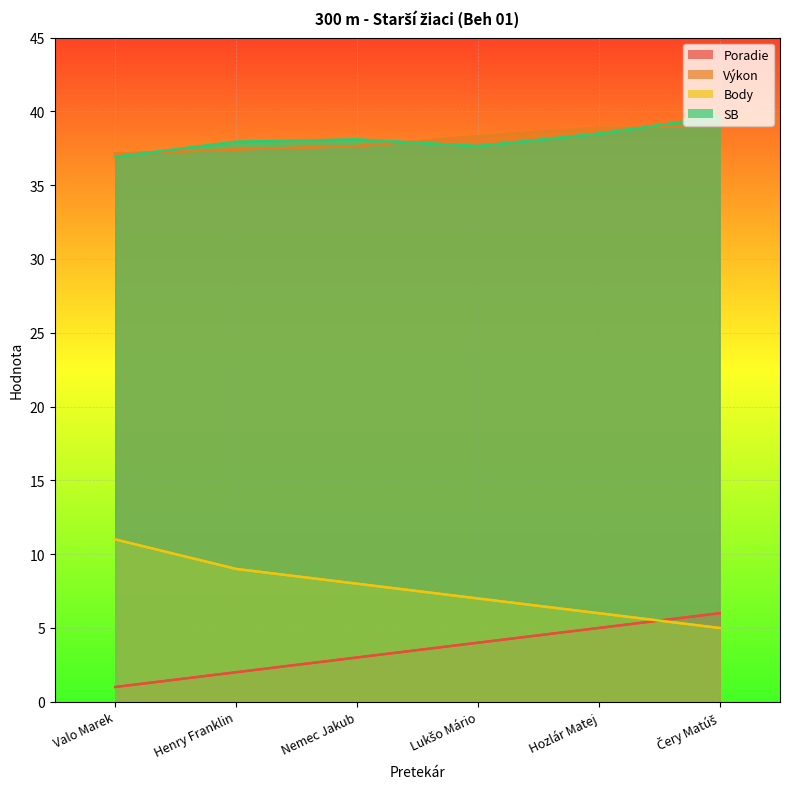

Reading right to left, extract all data points from this chart.

Poradie: 6.0	5.0	4.0	3.0	2.0	1.0
Výkon: 39.0	38.9	38.3	37.6	37.4	37.1
Body: 5.0	6.0	7.0	8.0	9.0	11.0
SB: 39.6	38.5	37.6	38.1	37.9	36.9